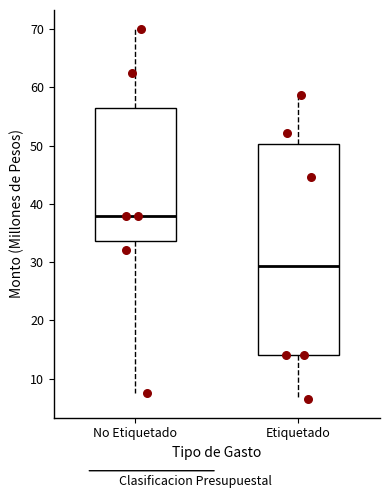

Reading left to right, read every box against the y-axis: the position of its median line, the range the box covers, and the ends of its whiskers. The values are not printed on the chart, so give them approximately, as read against the axis.

No Etiquetado: median 38, box 34 to 56, whiskers 8 to 70
Etiquetado: median 29, box 14 to 50, whiskers 6 to 59